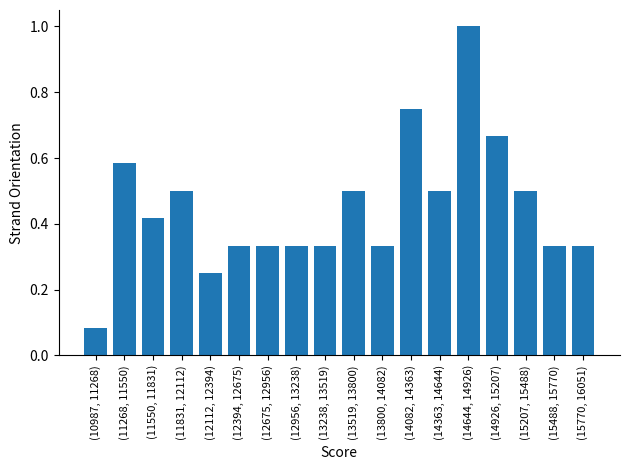

The chart shows a value of 0.5 at (15207, 15488). True or false?

True